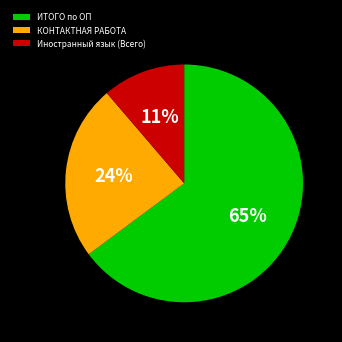

Which has a higher value, КОНТАКТНАЯ РАБОТА or ИТОГО по ОП?

ИТОГО по ОП